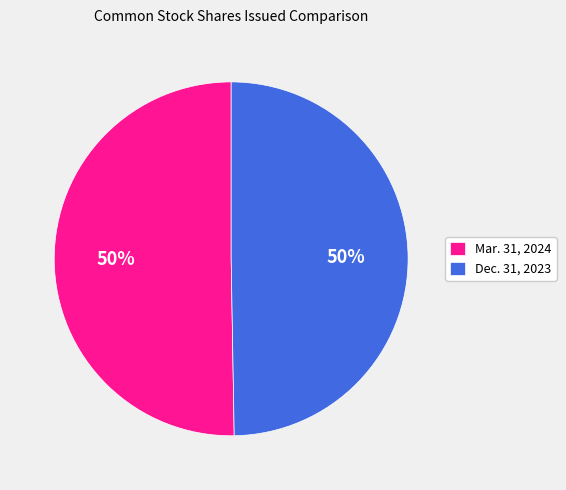

Approximately how many times larger is the value at Mar. 31, 2024 compared to Dec. 31, 2023?

1.0